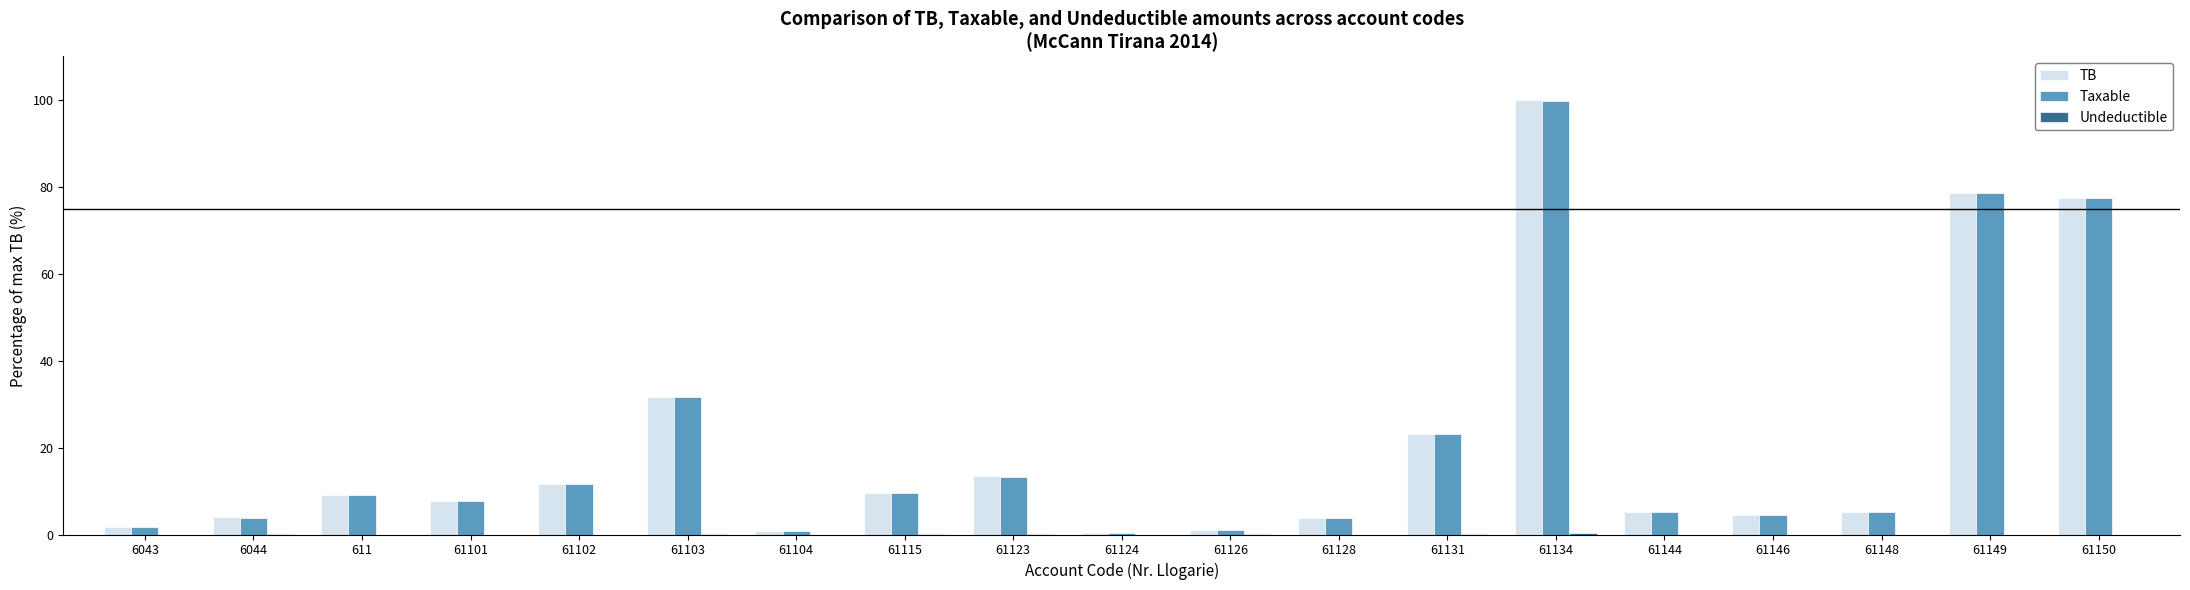

Is it true that Taxable equals 11.3 at 61101?

False